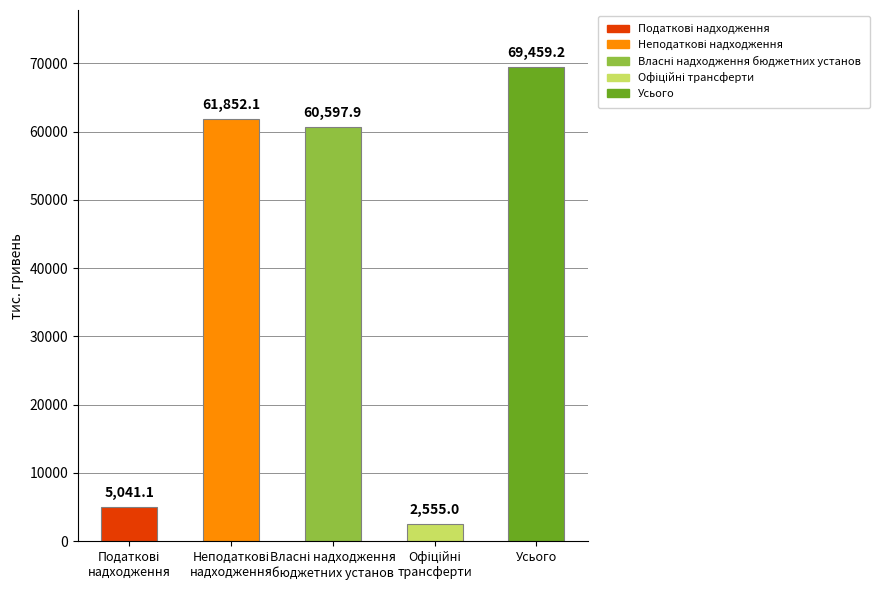

Reading left to right, transcribe all the data shown in this chart.

Податкові надходження=5041.1	Неподаткові надходження=61852.1	Власні надходження бюджетних установ=60597.9	Офіційні трансферти=2555.0	Усього=69459.2